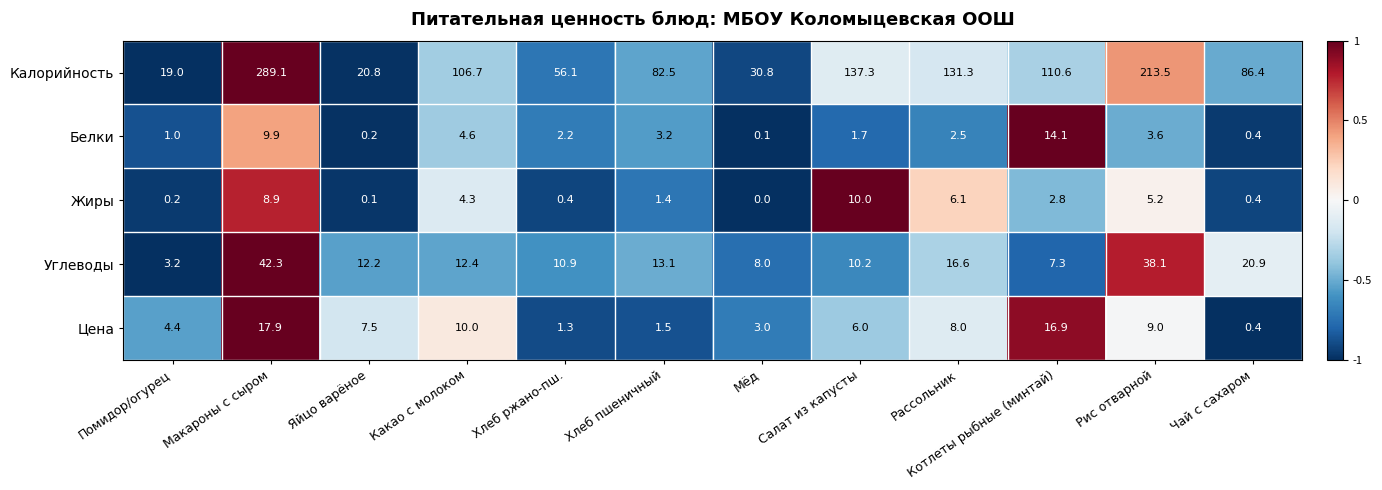

What is the approximate value of Калорийность at Яйцо варёное?

20.8